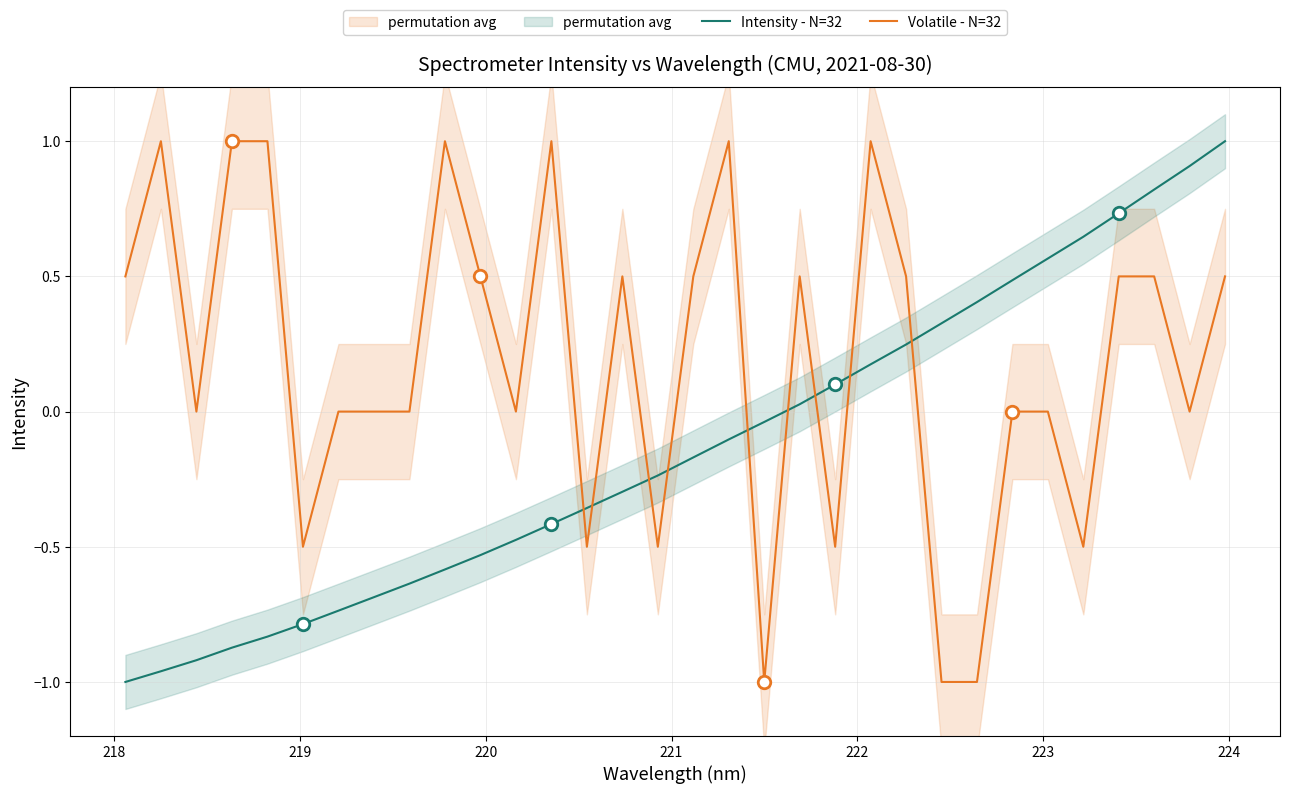

Reading left to right, extract all data points from this chart.

Intensity - N=32: -1.0	-1.0	-0.9	-0.9	-0.8	-0.8	-0.7	-0.7	-0.6	-0.6	-0.5	-0.5	-0.4	-0.4	-0.3	-0.2	-0.2	-0.1	-0.0	0.0	0.1	0.2	0.2	0.3	0.4	0.5	0.6	0.6	0.7	0.8	0.9	1.0
Volatile - N=32: 0.5	1.0	0.0	1.0	1.0	-0.5	0.0	0.0	0.0	1.0	0.5	0.0	1.0	-0.5	0.5	-0.5	0.5	1.0	-1.0	0.5	-0.5	1.0	0.5	-1.0	-1.0	0.0	0.0	-0.5	0.5	0.5	0.0	0.5